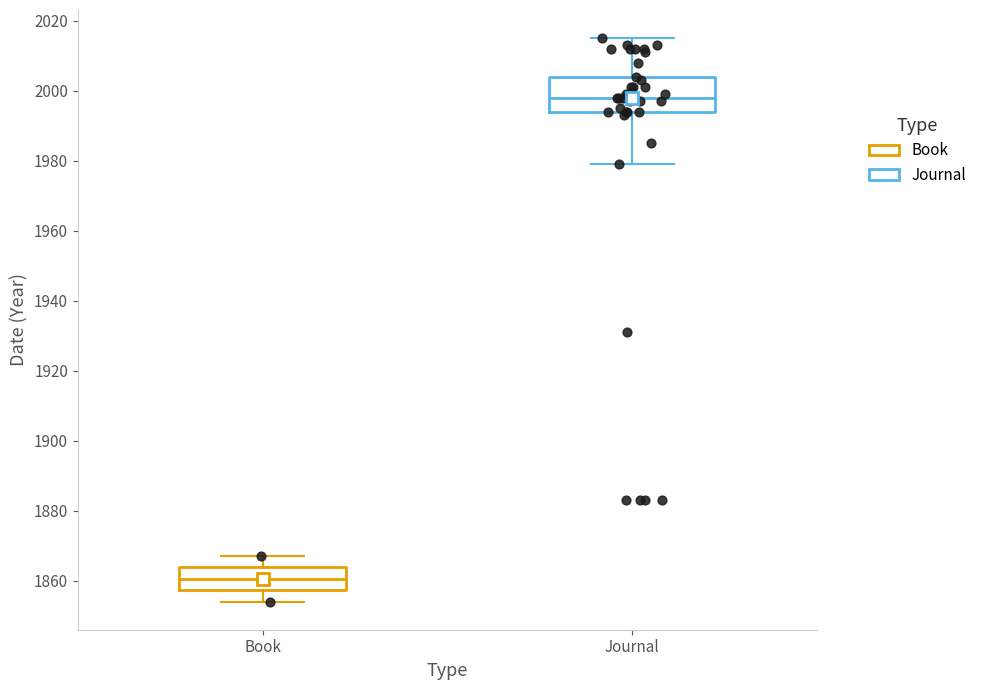

Reading left to right, read every box against the y-axis: the position of its median line, the range the box covers, and the ends of its whiskers. The values are not printed on the chart, so give them approximately, as read against the axis.

Book: median 1860, box 1858 to 1864, whiskers 1854 to 1868
Journal: median 1998, box 1994 to 2004, whiskers 1980 to 2016